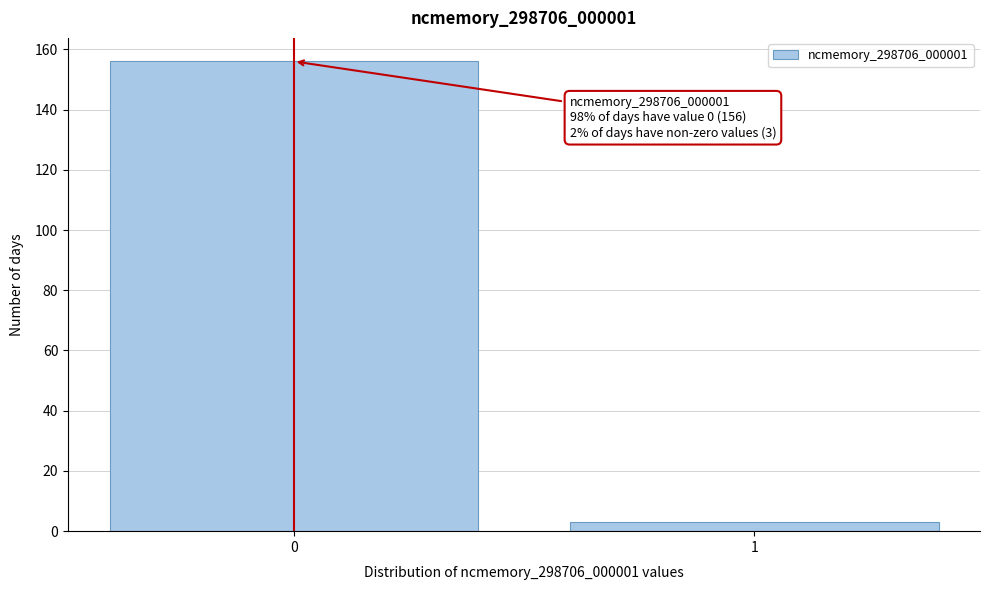

Reading right to left, what are all the values shown in this chart?

1=3	0=156